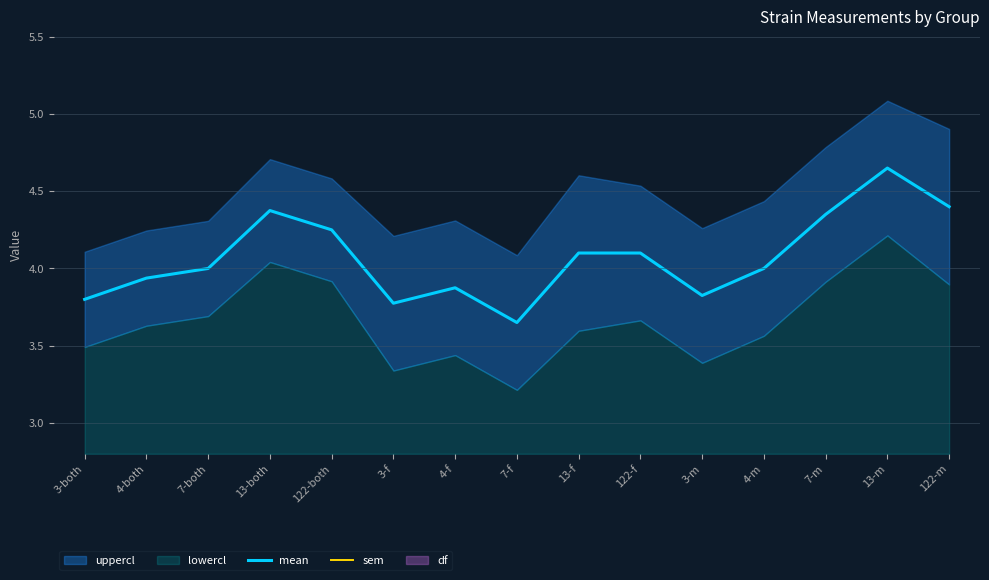

At which category is the sum across all series the highest?

13-m